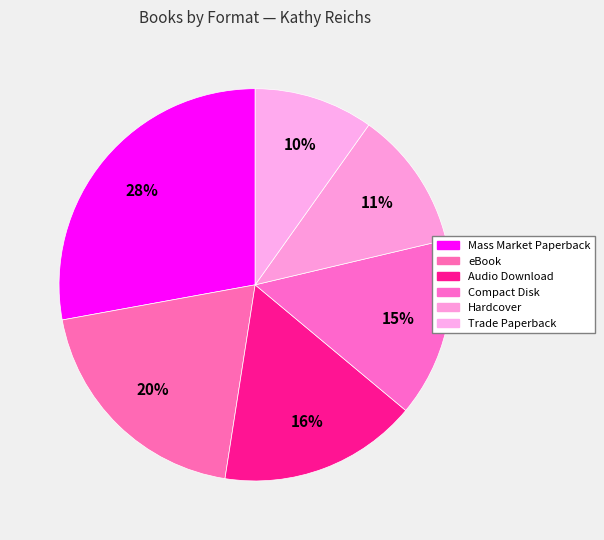

The Trade Paperback slice represents 25% of the pie. True or false?

False